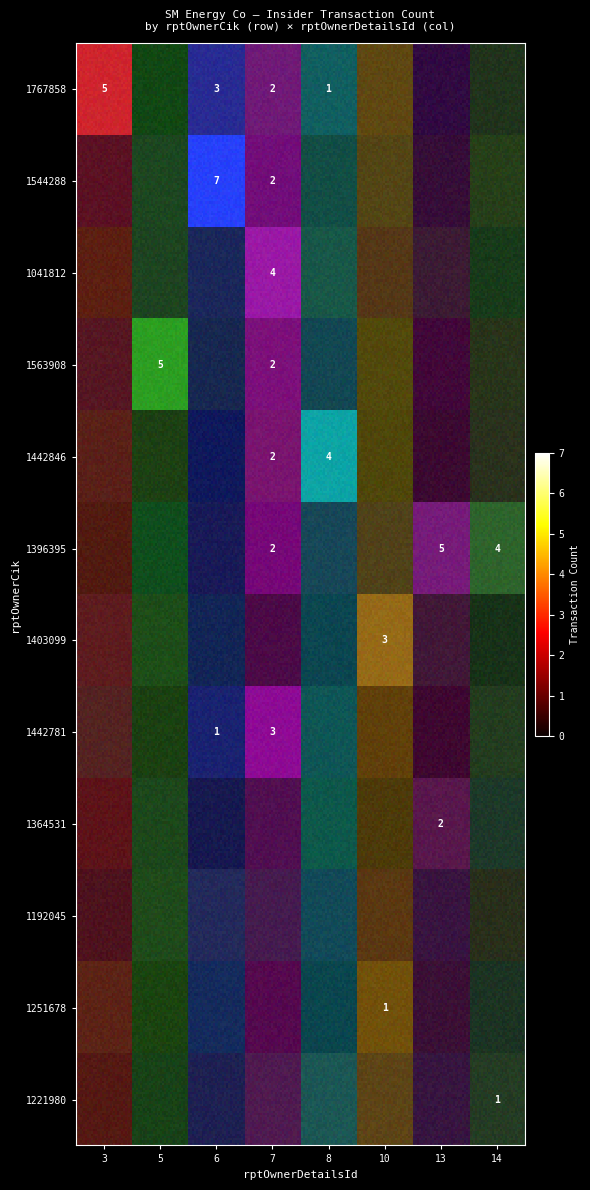

What is the difference between the maximum and minimum values in the 1364531 series?

2